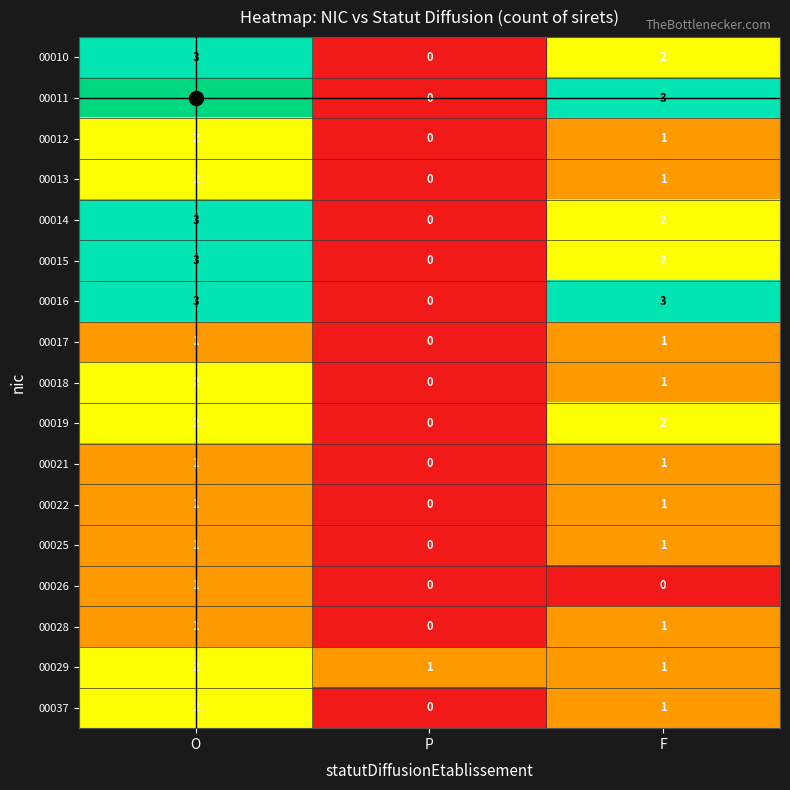

At which category is the sum across all series the highest?

O